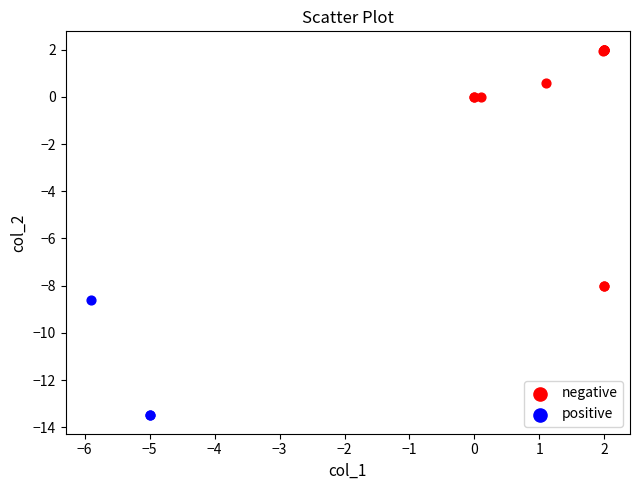

Which series reaches the minimum Y coordinate?

positive